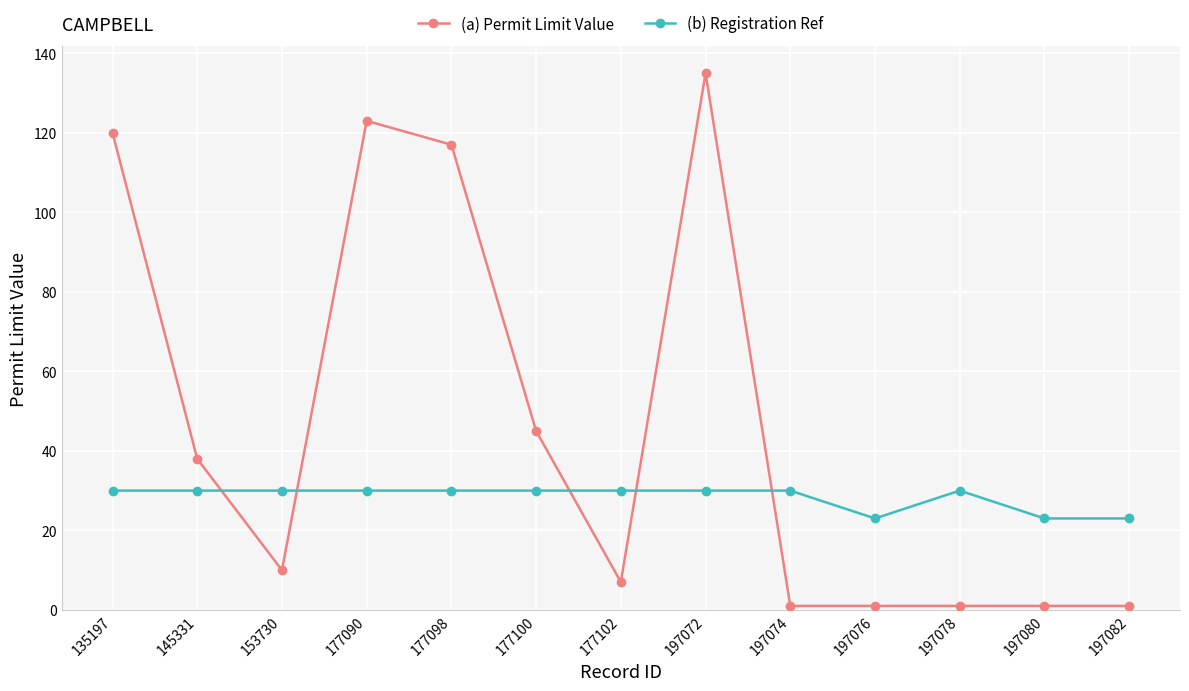

List the series in order of their peak value, highest first.

(a) Permit Limit Value, (b) Registration Ref